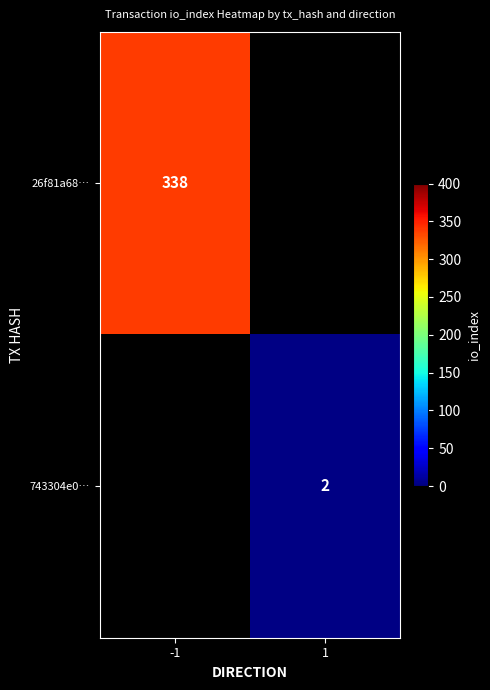

The value of 743304e0… at 1 is 3. True or false?

False